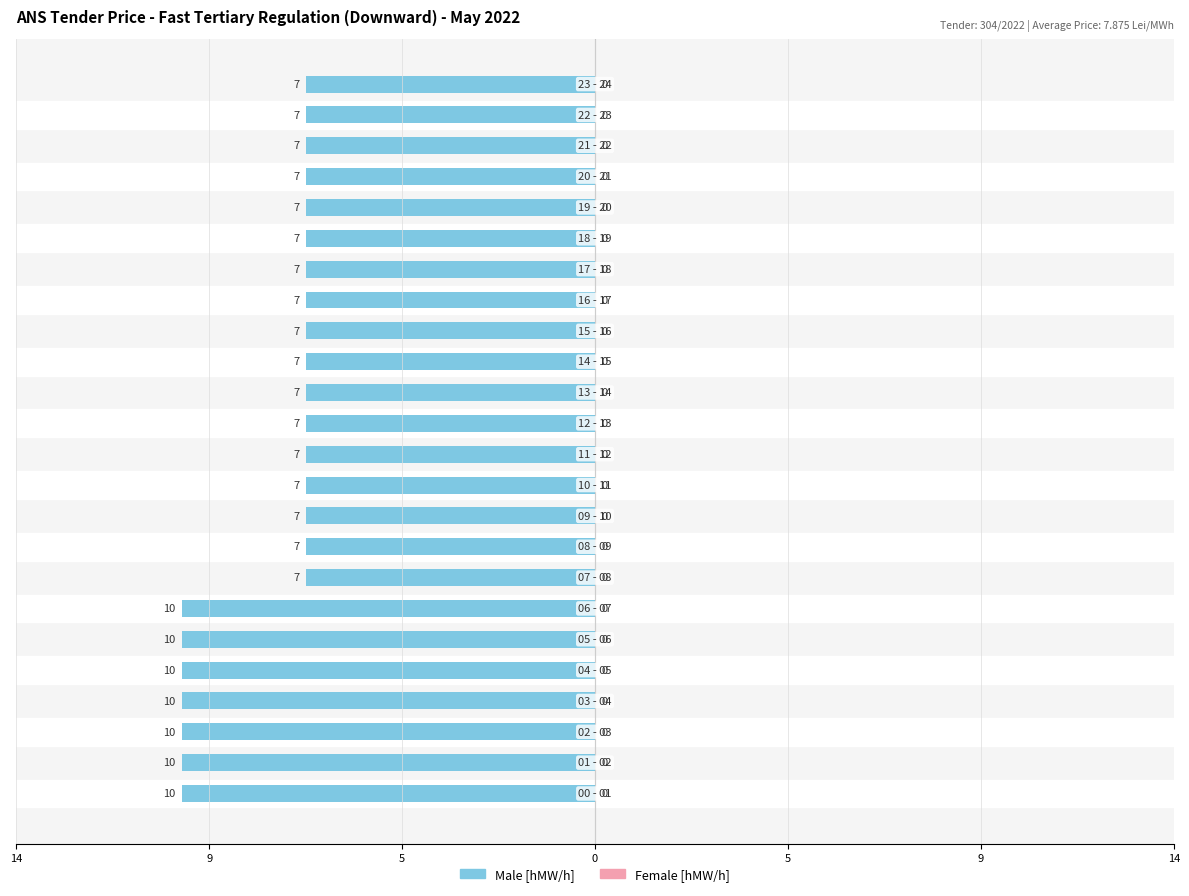

Are the bars horizontal?

Yes